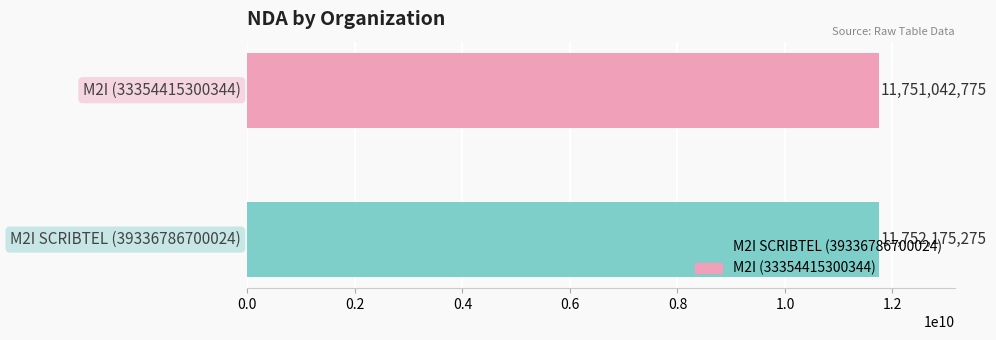

Rank the series by their maximum value, from highest to lowest.

M2I SCRIBTEL (39336786700024), M2I (33354415300344)